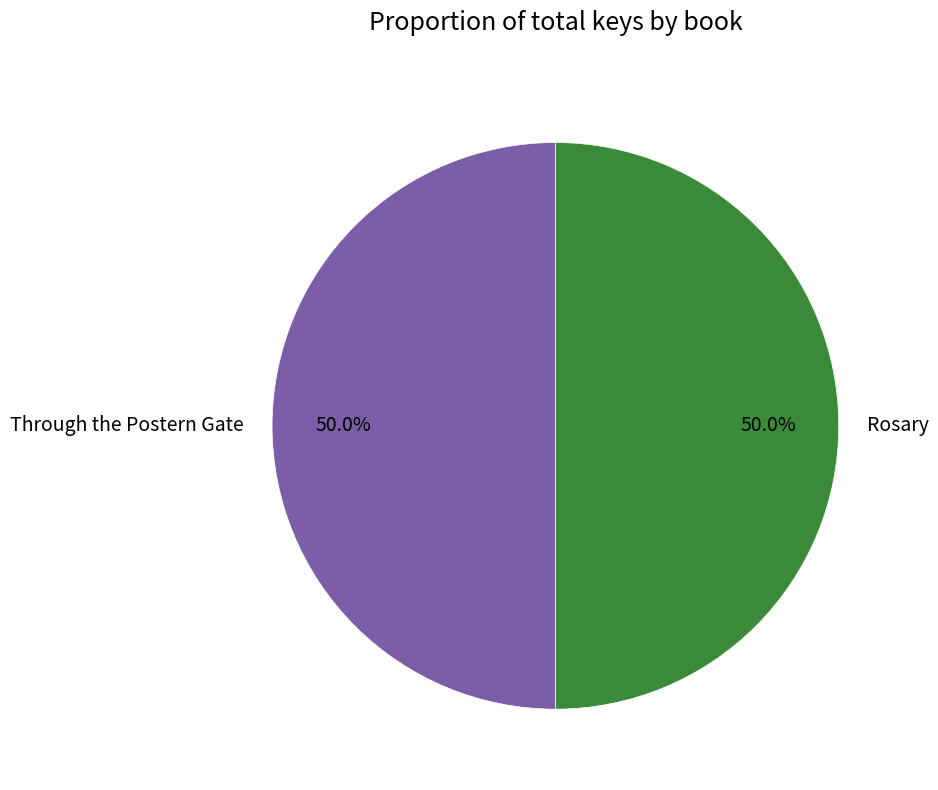

How much of the chart is everything except Rosary?

50.0%